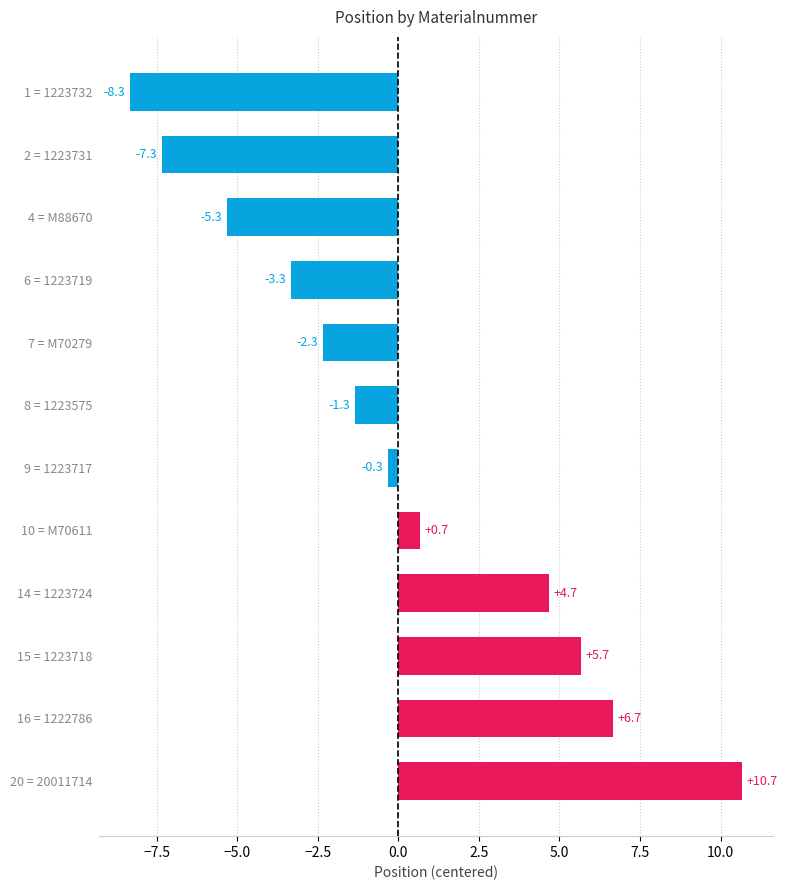

What is the label of the 10th bar from the bottom?

4 = M88670